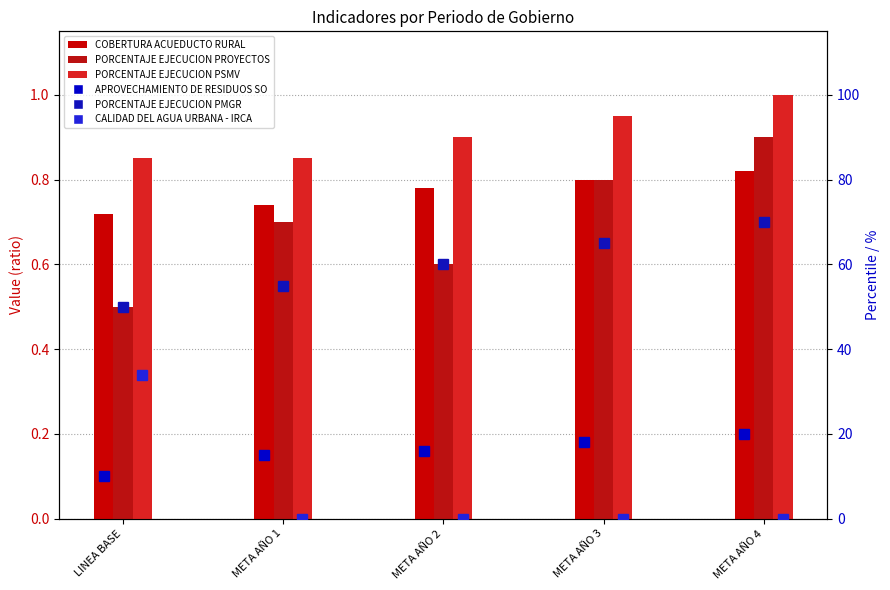

Read the PORCENTAJE EJECUCION PMGR (%) value at META AÑO 1.

55.0